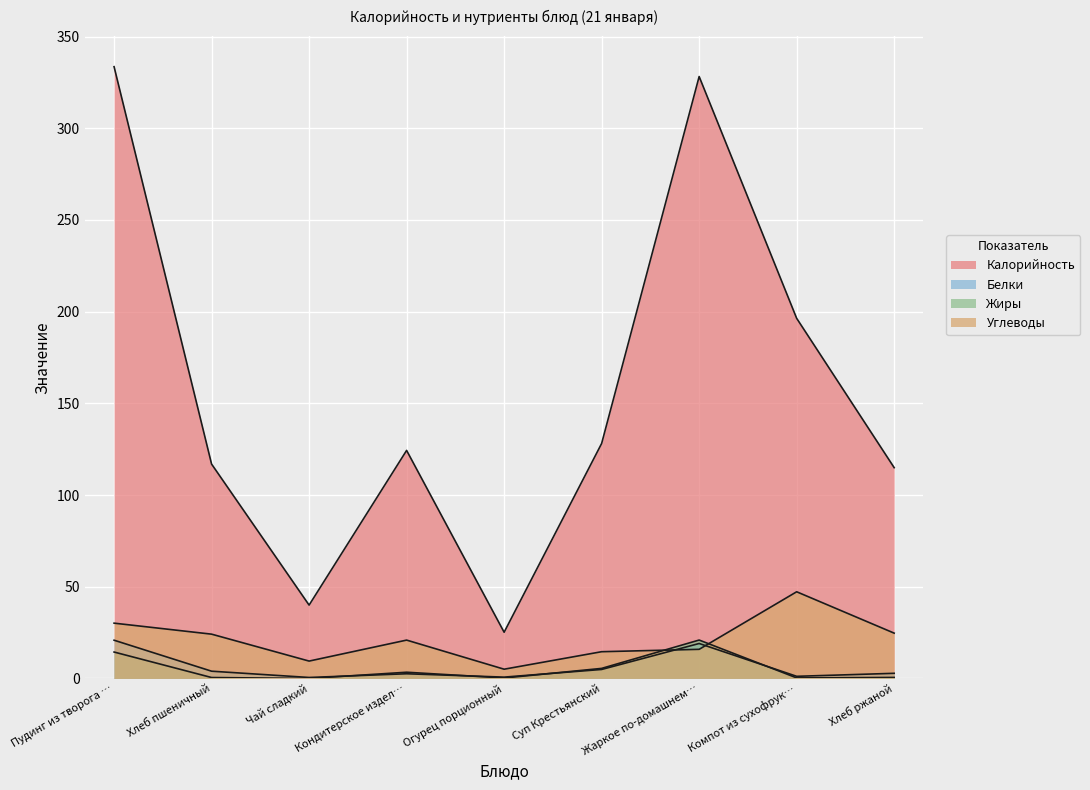

True or false: Калорийность and Белки cross at least once.

False